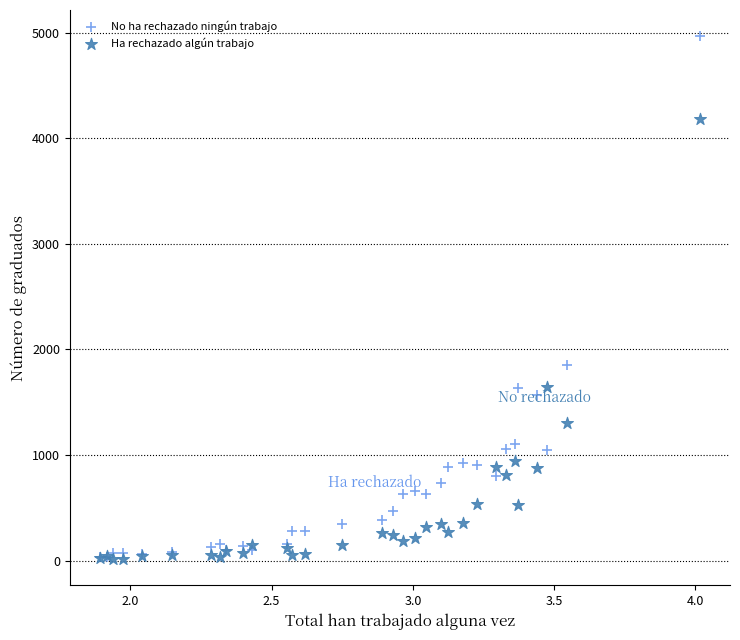

Across all series, what Y value is closest to 2489?

1848